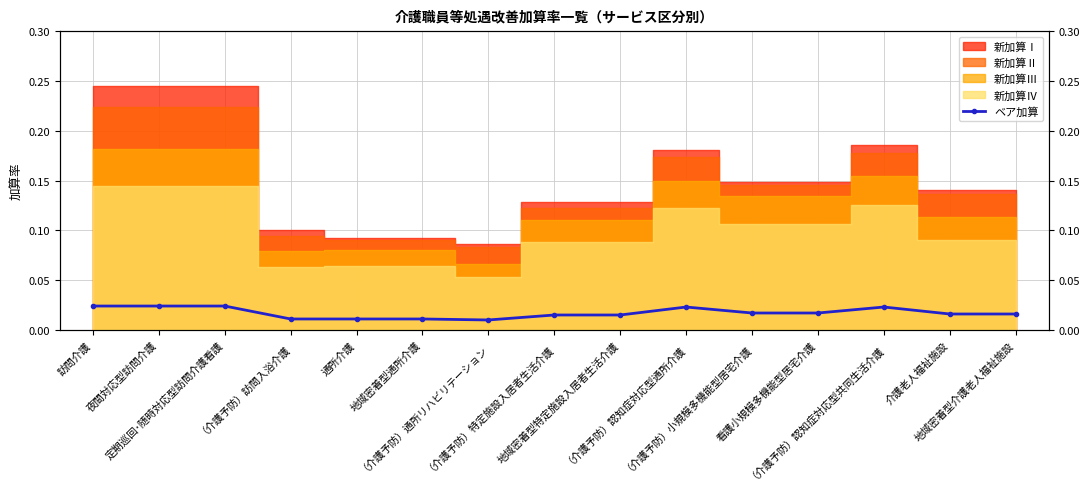

True or false: the data shows 0.0 at （介護予防）認知症対応型共同生活介護.

False